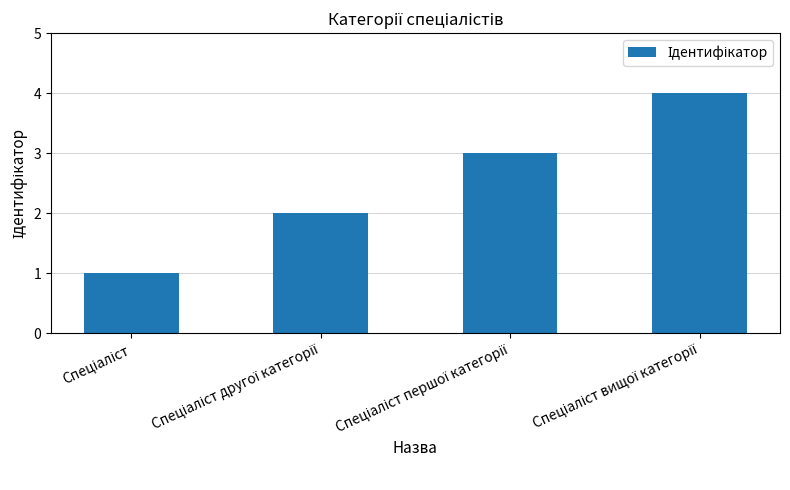

What is the maximum value shown in the chart?

4